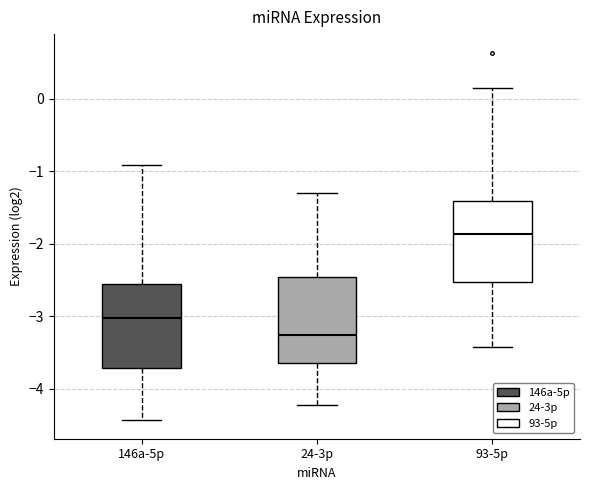

Reading left to right, read every box against the y-axis: the position of its median line, the range the box covers, and the ends of its whiskers. The values are not printed on the chart, so give them approximately, as read against the axis.

146a-5p: median -3.0, box -3.7 to -2.5, whiskers -4.4 to -0.9
24-3p: median -3.3, box -3.6 to -2.5, whiskers -4.2 to -1.3
93-5p: median -1.9, box -2.5 to -1.4, whiskers -3.4 to 0.1